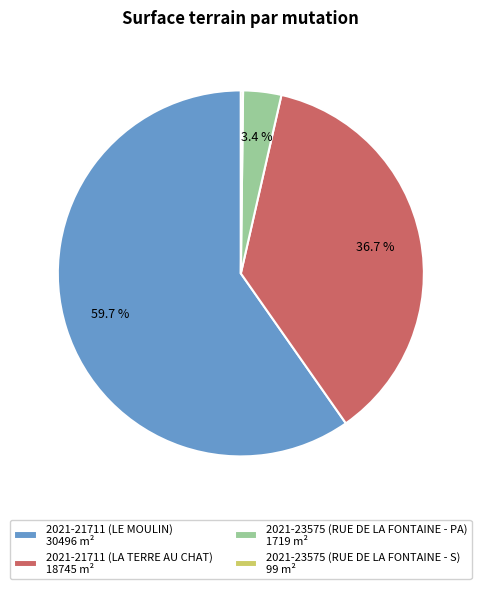

What percentage is the 2021-21711 (LE MOULIN) slice, to the nearest percent?

60%